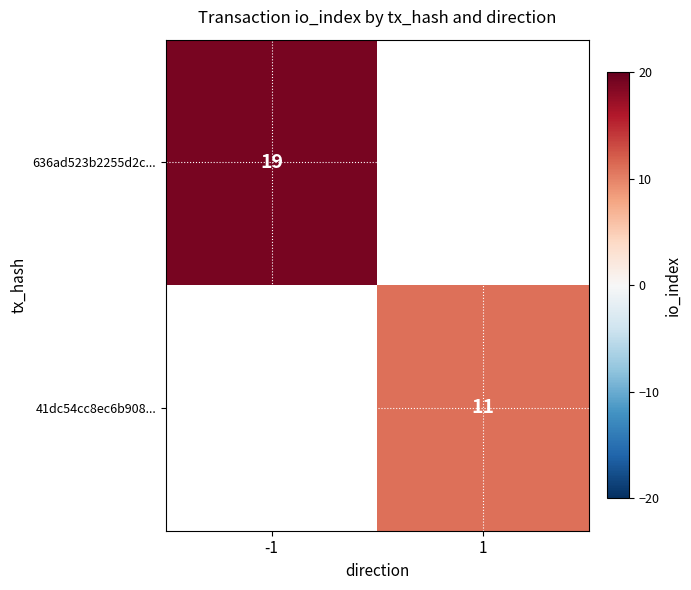

The value of 636ad523b2255d2c... at -1 is 26. True or false?

False